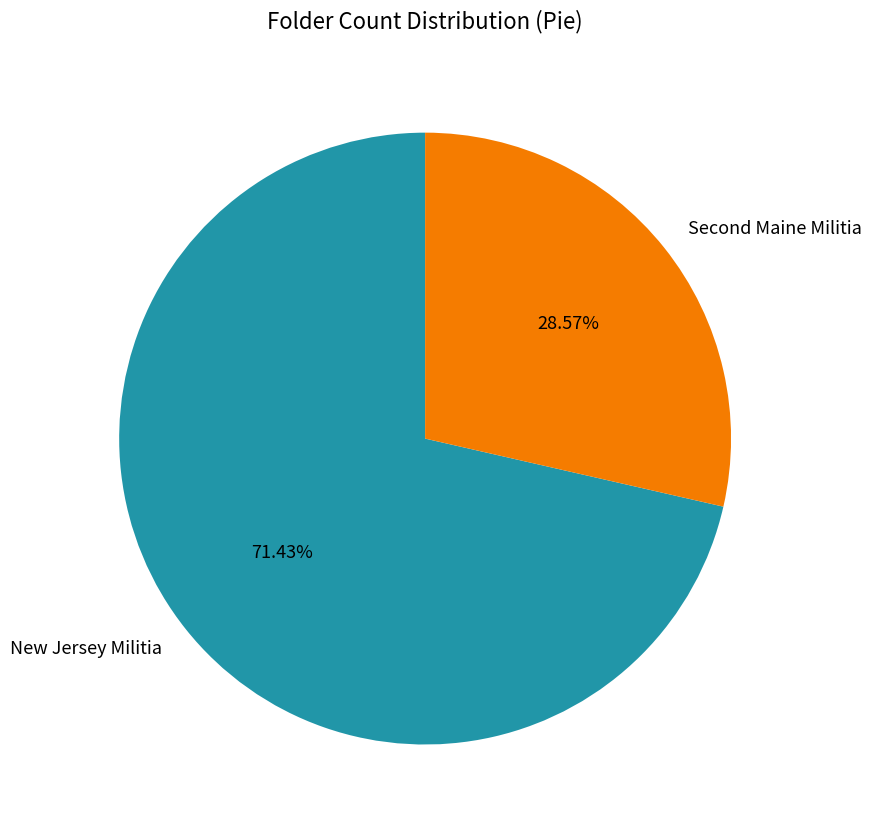

How many segments does this pie chart have?

2